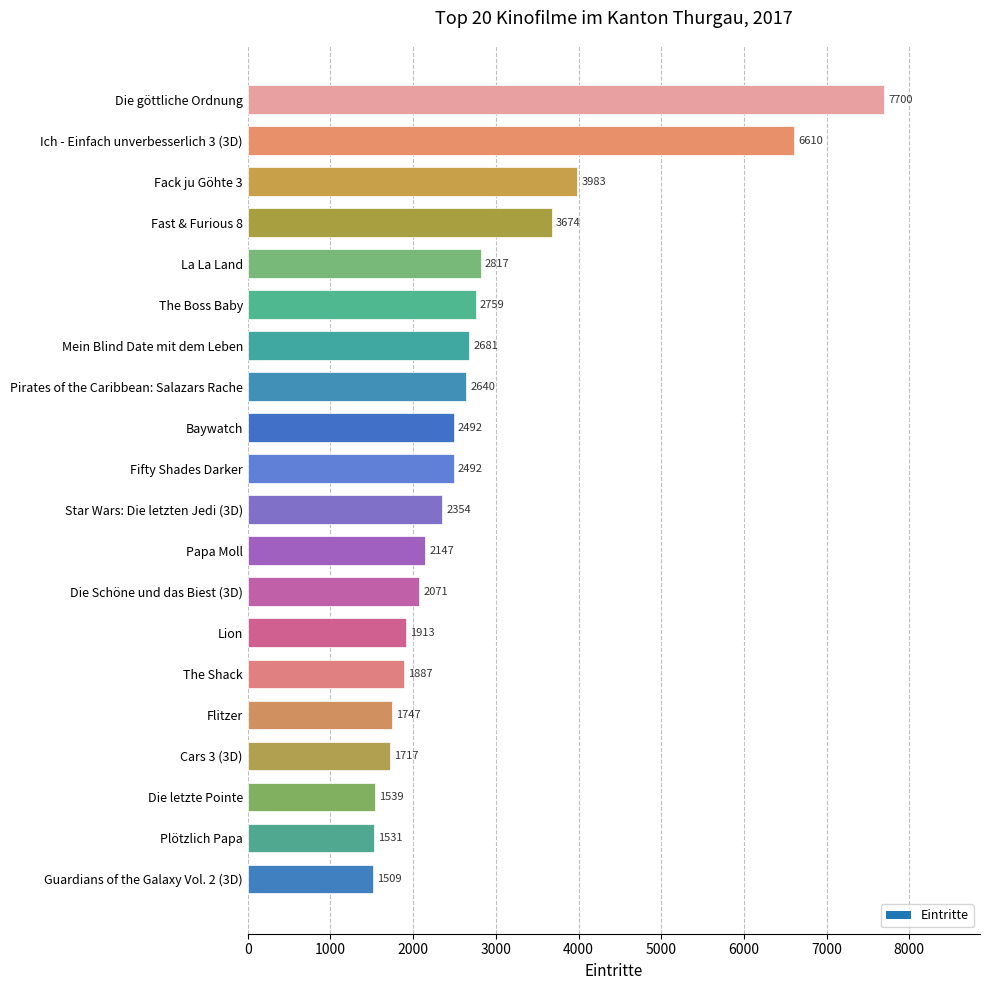

Are the bars grouped side by side (vs. stacked)?

No